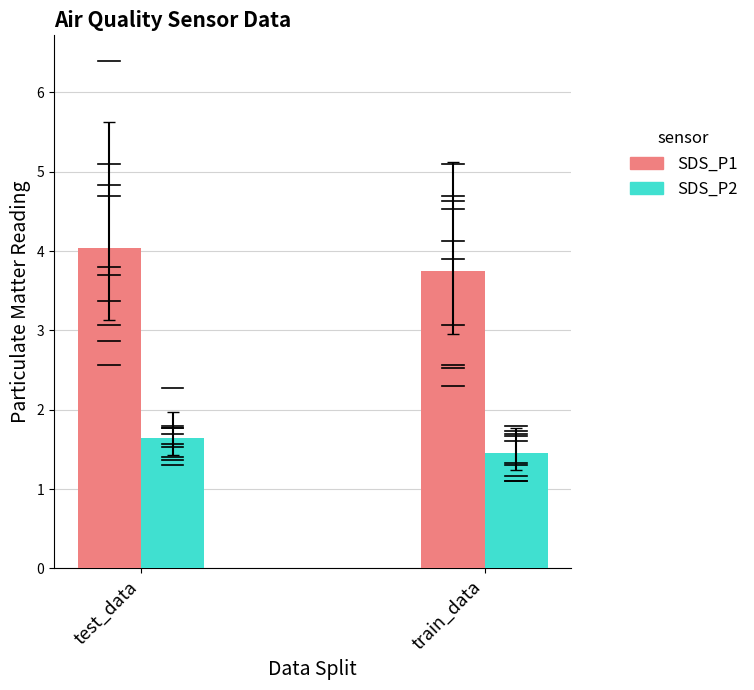

How many data points in SDS_P1 are above 3?

15